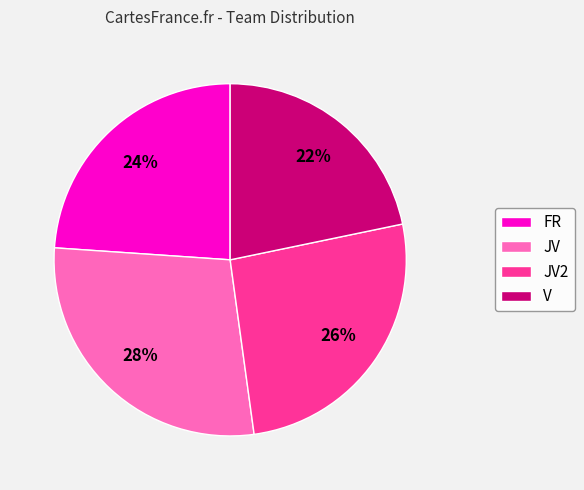

Which category has the smallest portion of the pie?

V